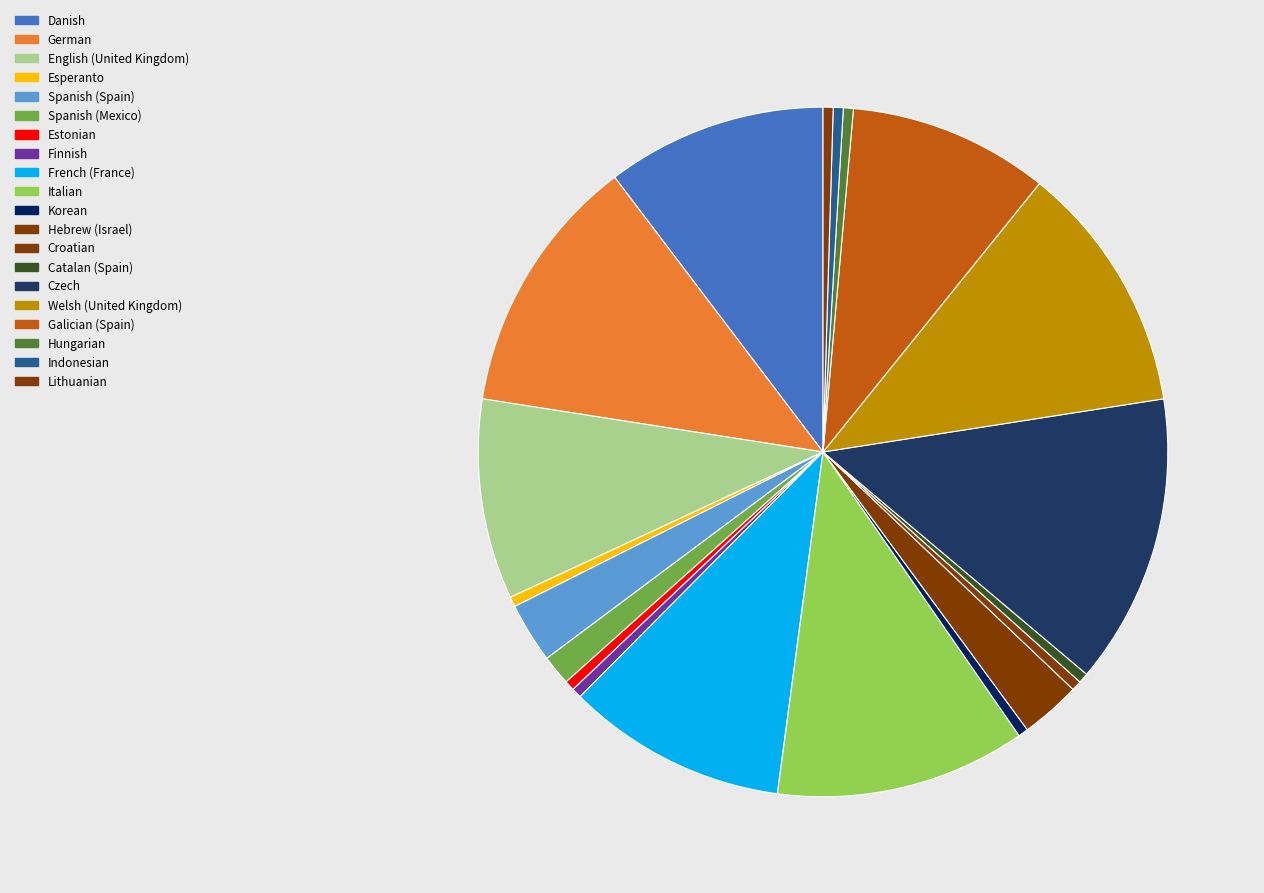

What percentage is the Spanish (Spain) slice, to the nearest percent?

3%